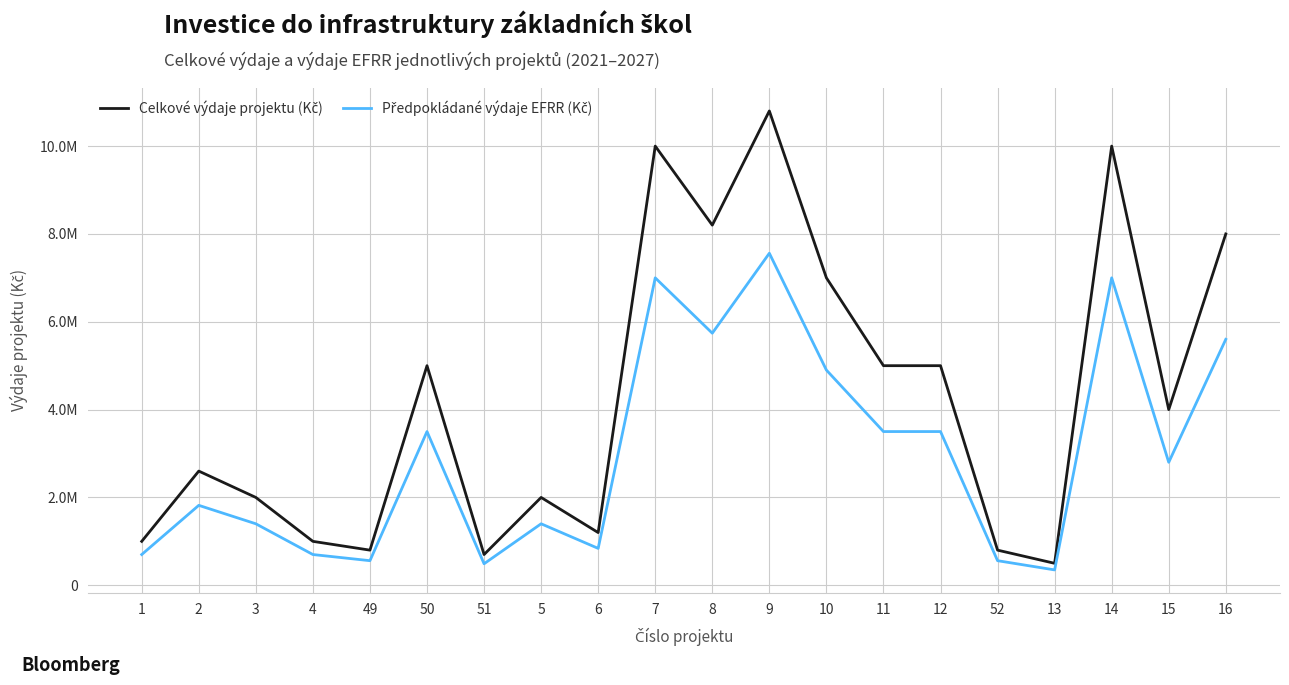

True or false: Celkové výdaje projektu (Kč) has a value of 3046201 at 8.

False